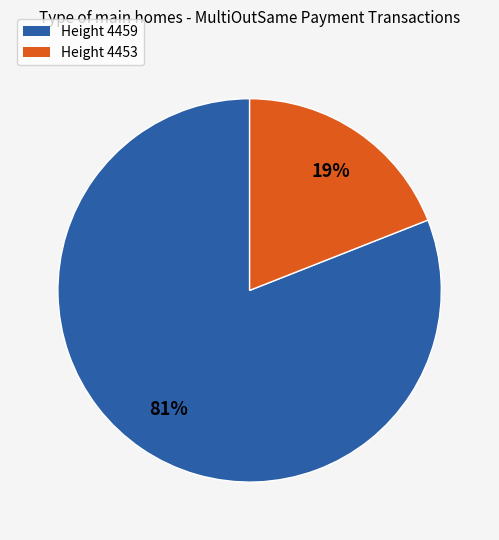

Which slice is the smallest?

Height 4453